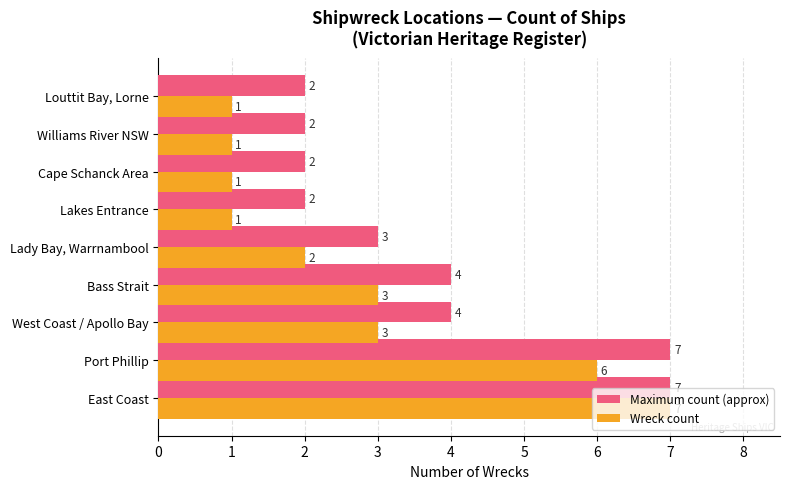

List the series in order of their overall mean, highest first.

Maximum count (approx), Wreck count